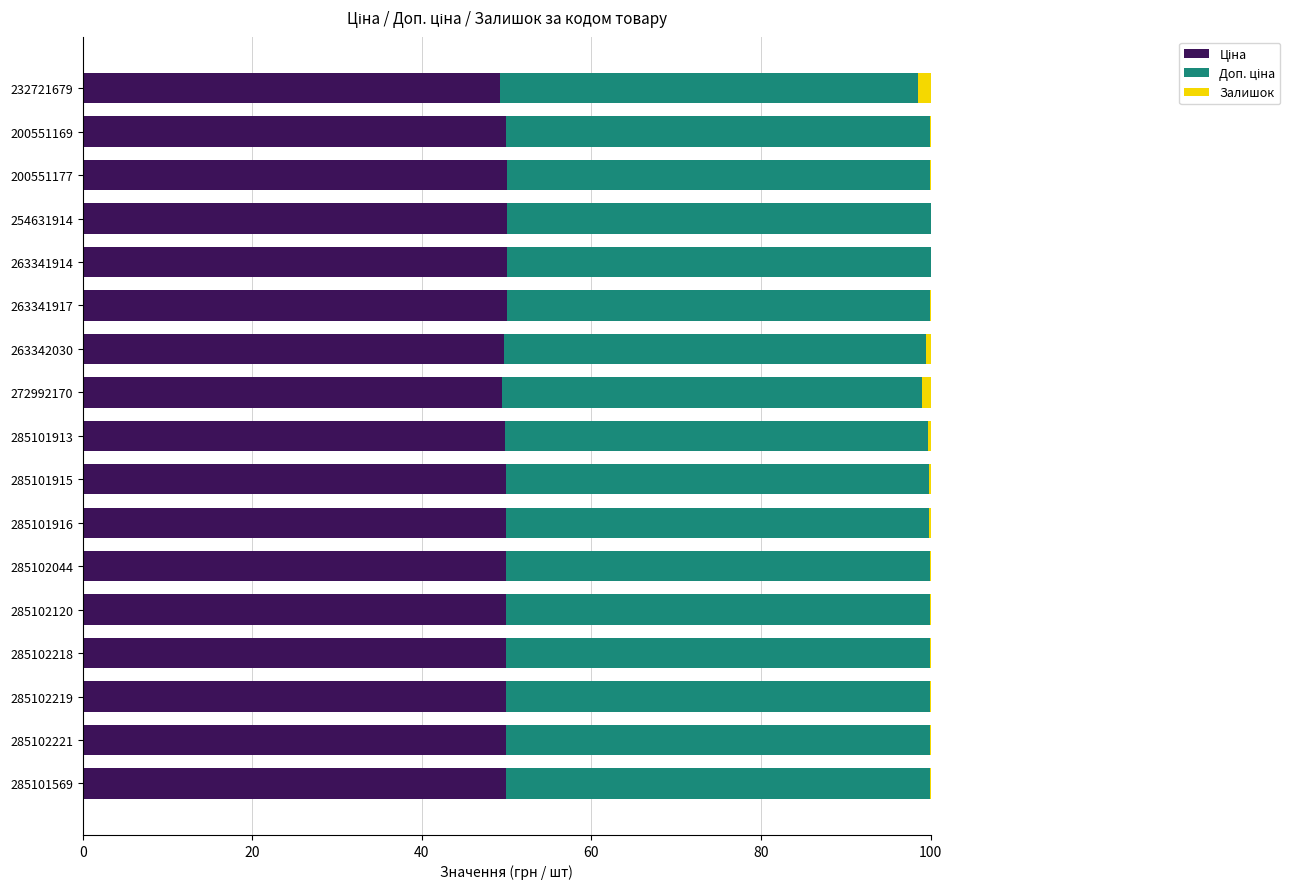

Count the number of categories in the chart.

17